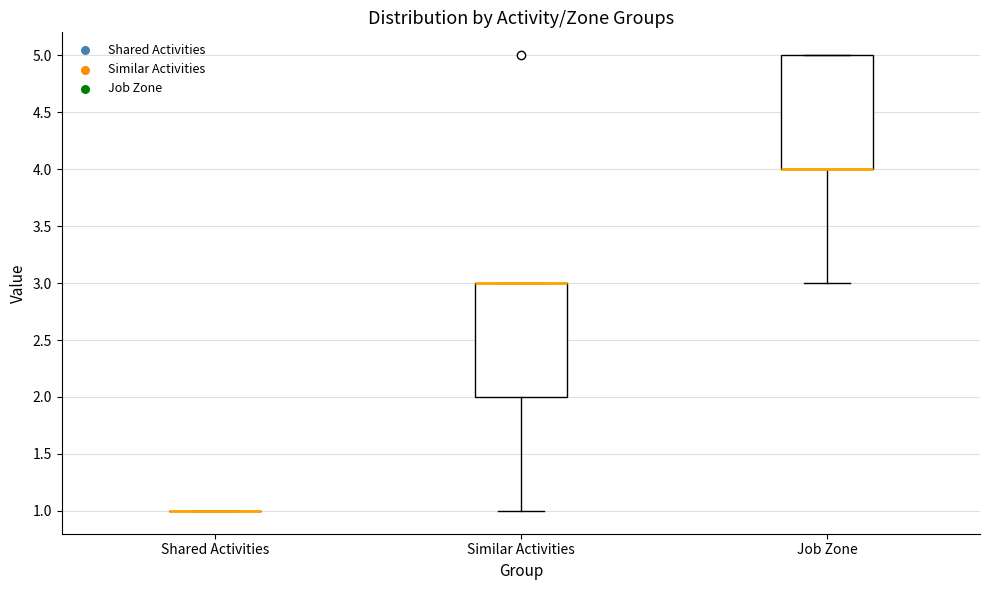

Where is the upper edge of the box for Job Zone on the y-axis? The values are not printed on the chart, so give them approximately, as read against the axis.

5